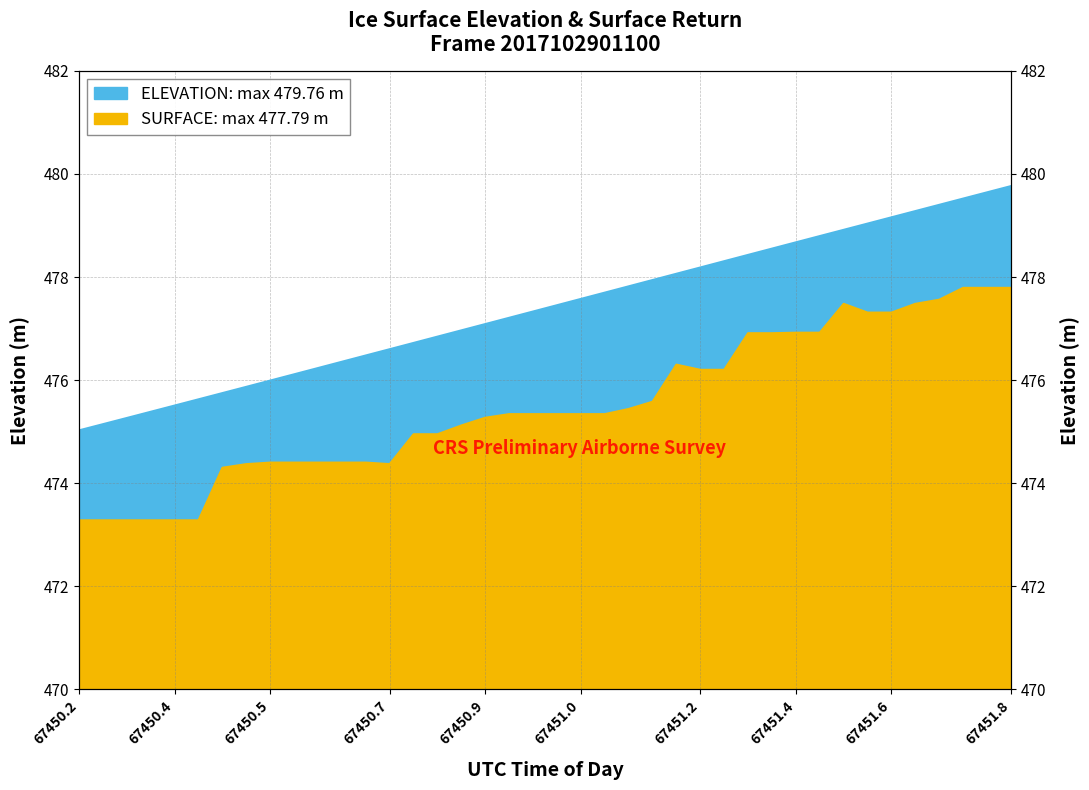

What is the value of the ELEVATION point at the 15th from the left?

476.7